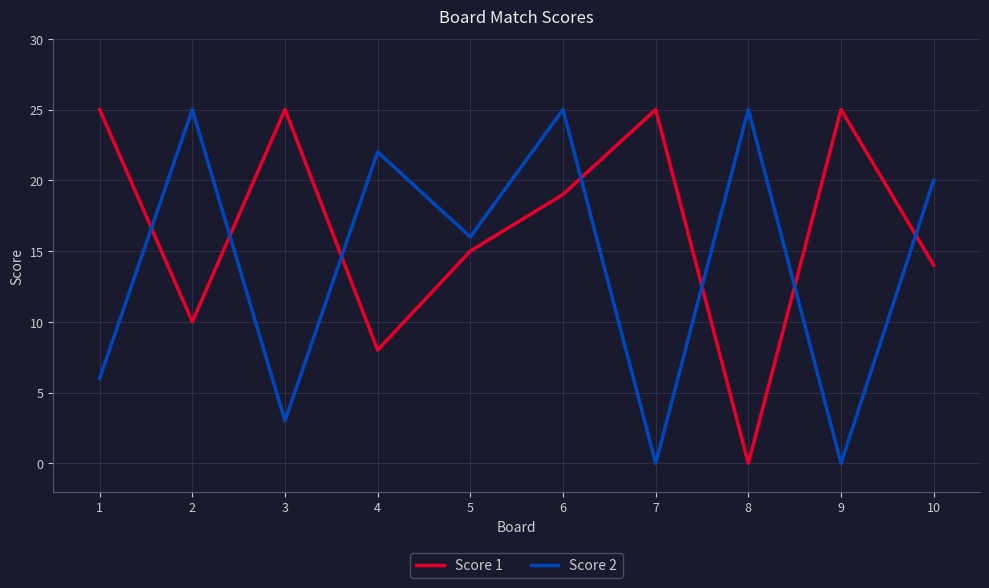

Rank the series at 1 from lowest to highest value.

Score 2, Score 1